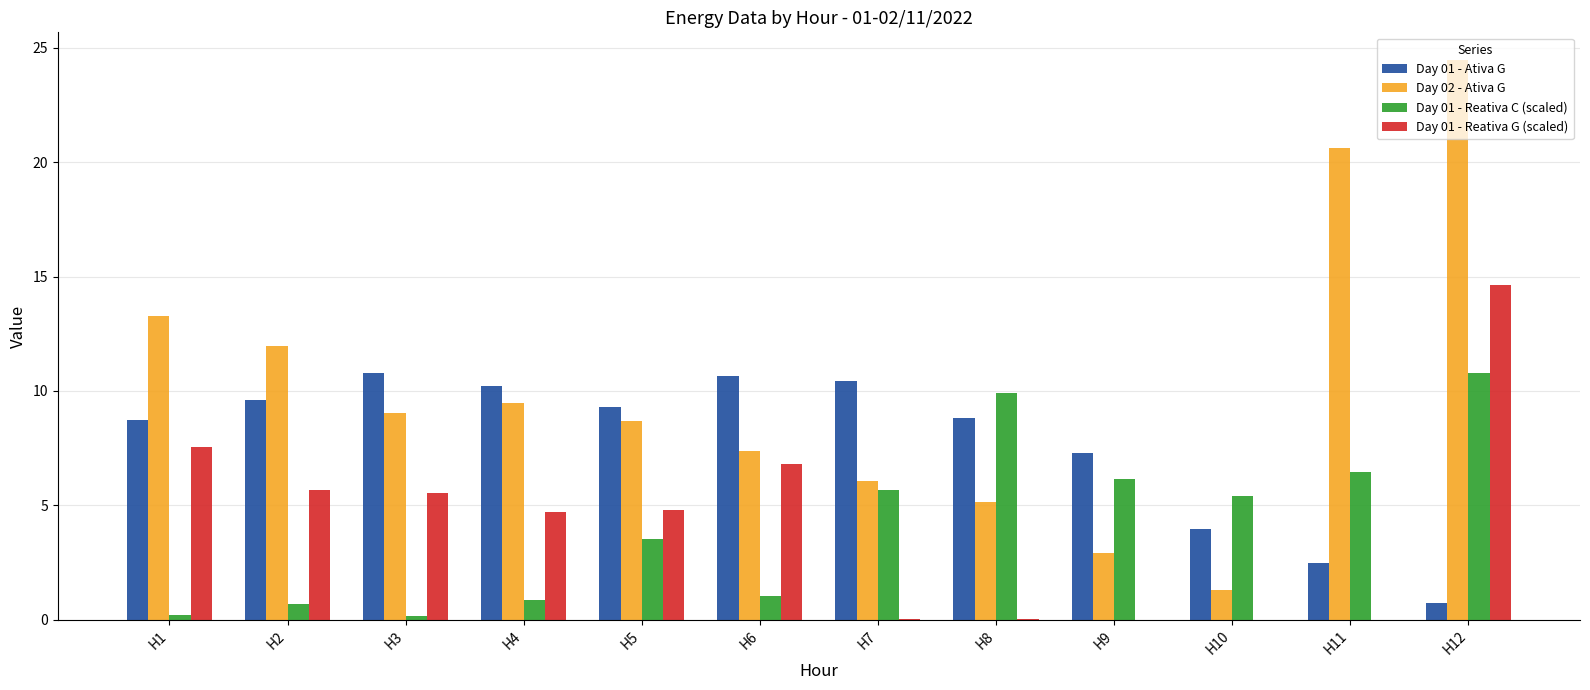

What is the total value across all series at H7?

22.2